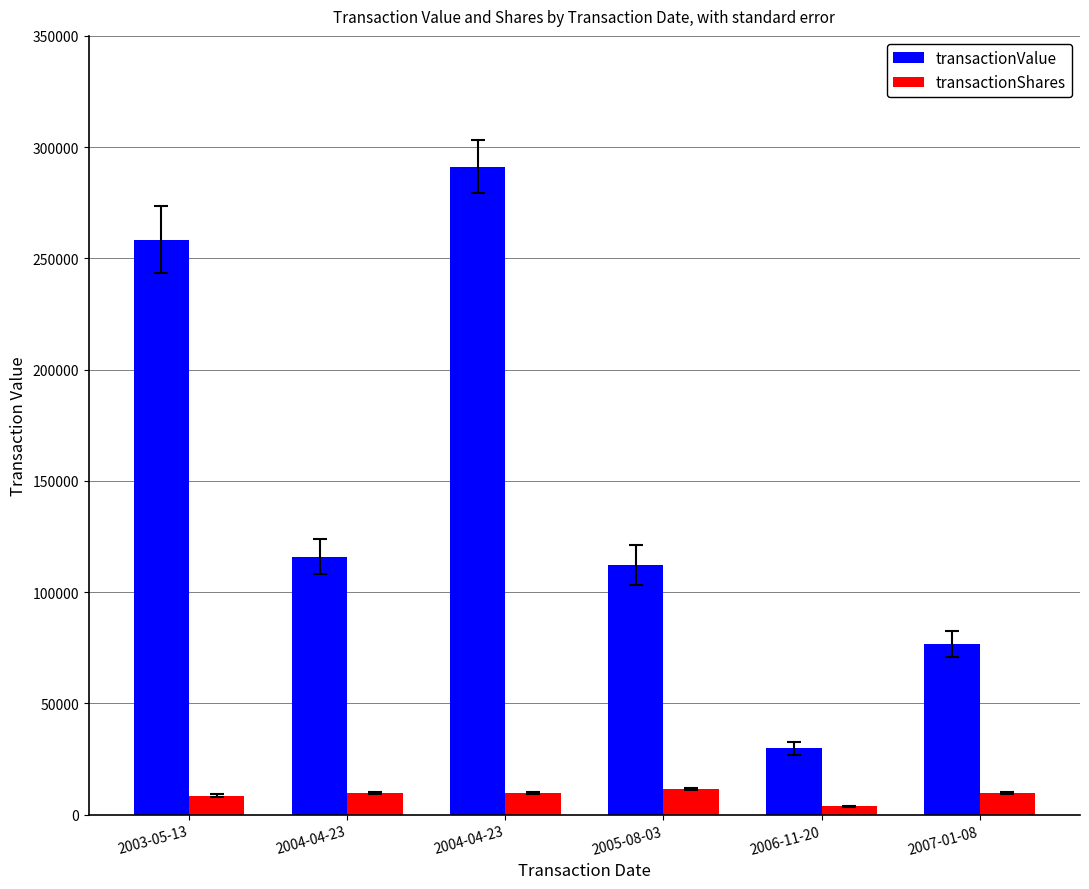

What is the difference between the transactionShares values at 2004-04-23 and 2007-01-08?

6